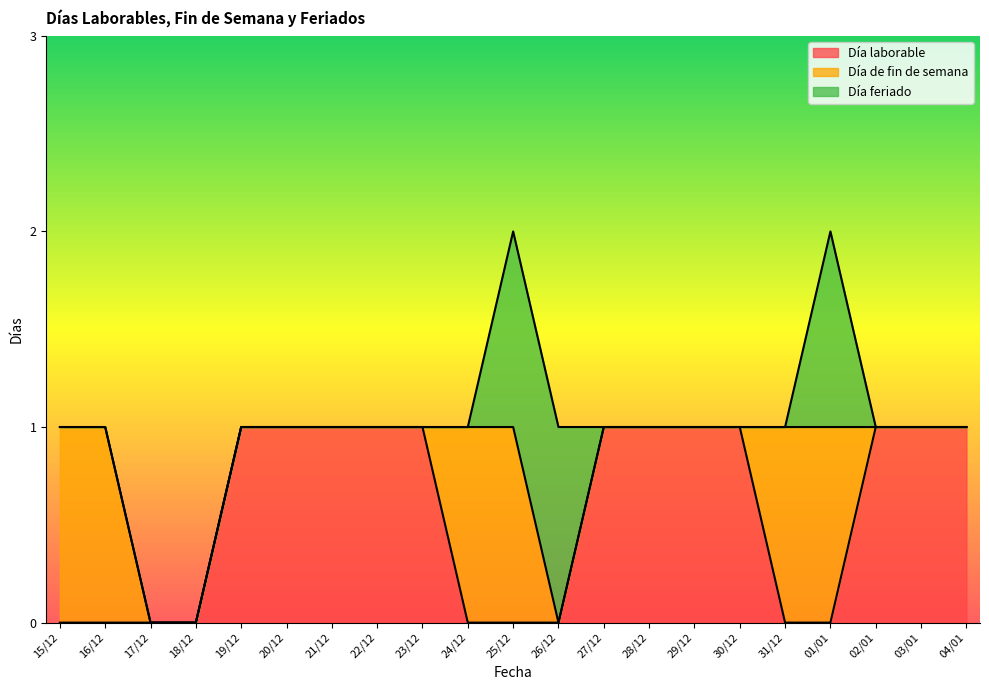

How many categories are shown in the chart?

21